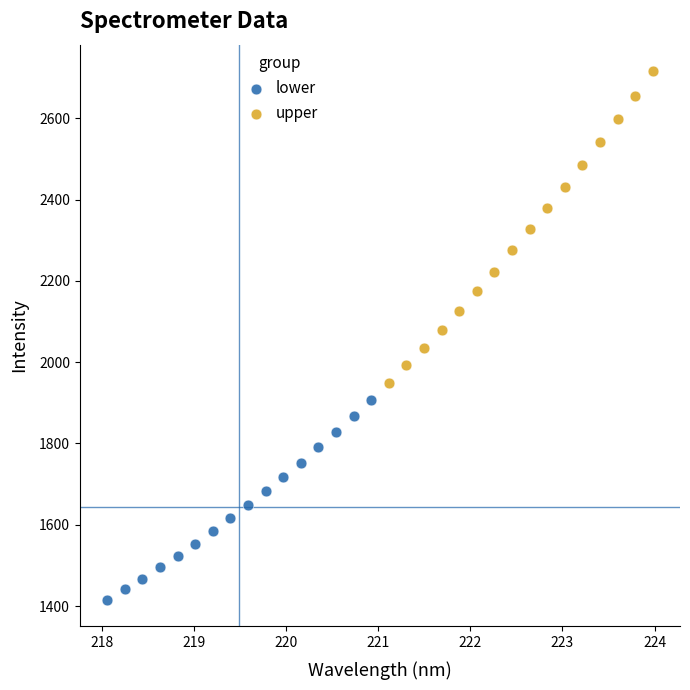

Which series reaches the maximum Y coordinate?

upper